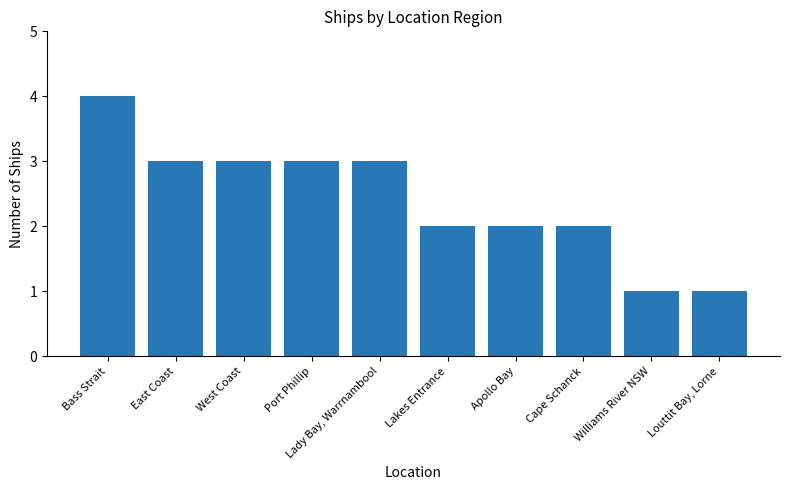

Between Port Phillip and Louttit Bay, Lorne, which is larger?

Port Phillip